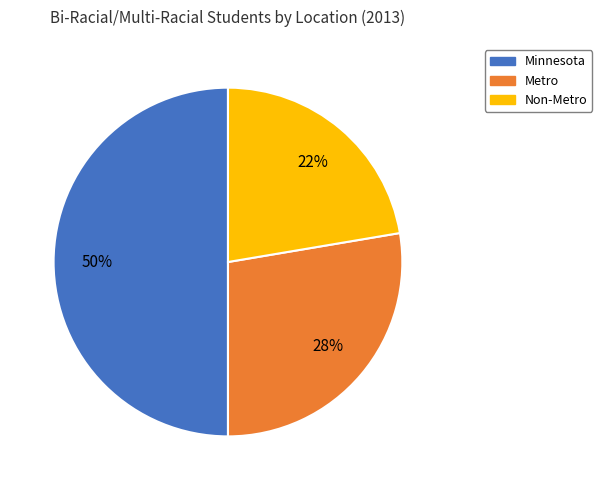

Between Metro and Non-Metro, which is larger?

Metro